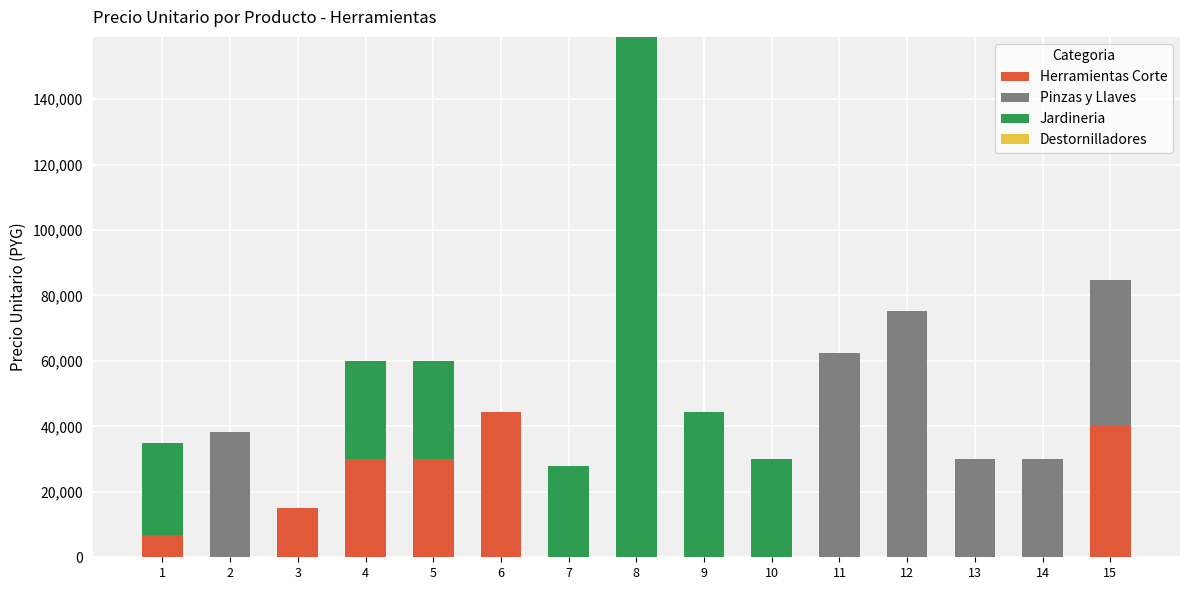

At which category is the sum across all series the highest?

8